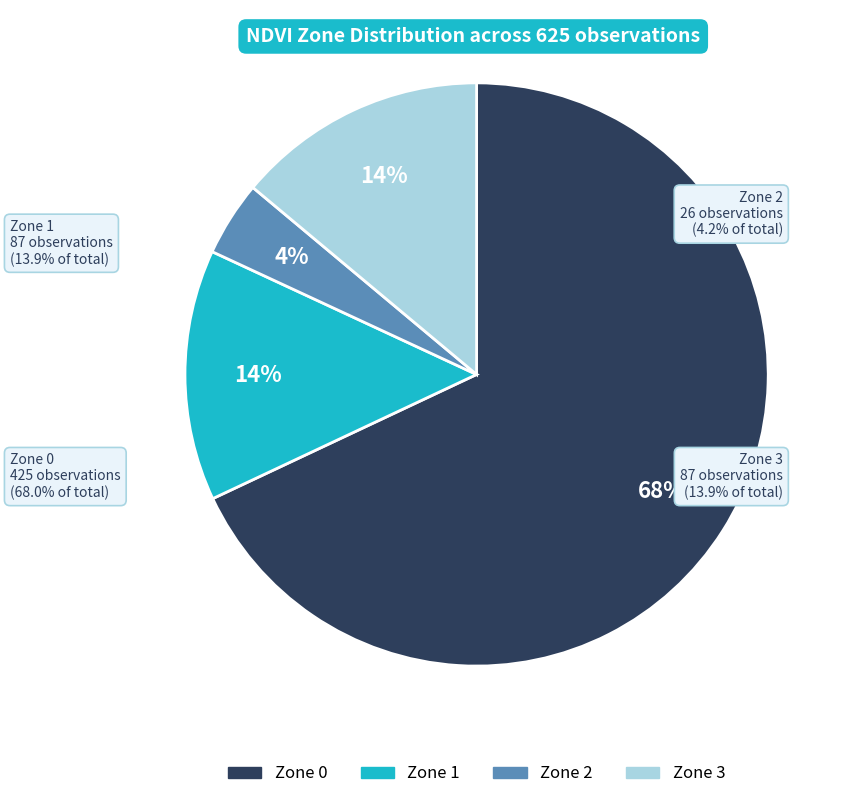

What is the change in value from Zone 1 to Zone 2?

-61